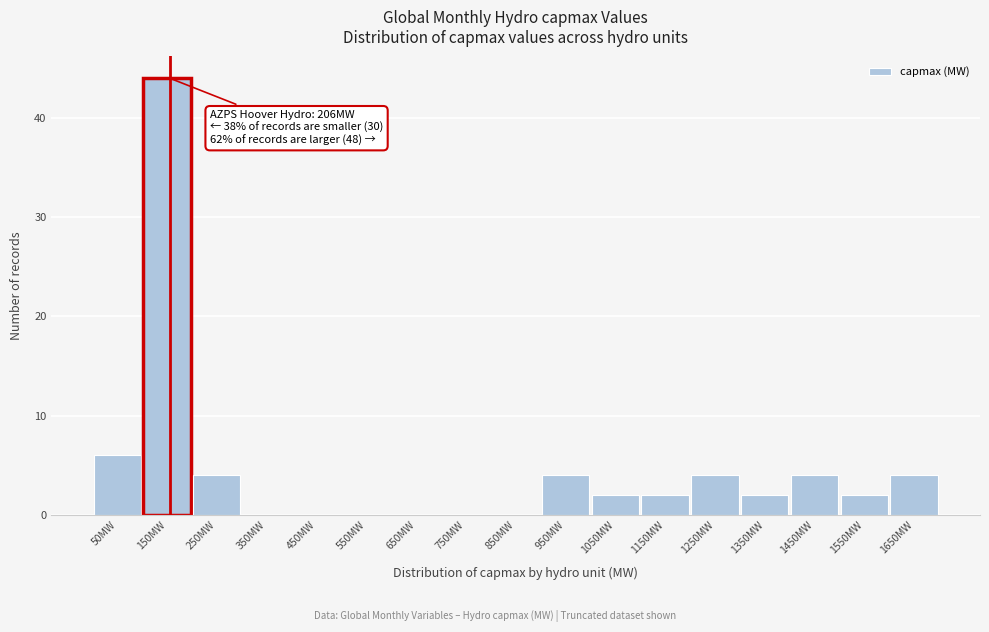

Reading left to right, extract all data points from this chart.

50MW=6	150MW=44	250MW=4	350MW=0	450MW=0	550MW=0	650MW=0	750MW=0	850MW=0	950MW=4	1050MW=2	1150MW=2	1250MW=4	1350MW=2	1450MW=4	1550MW=2	1650MW=4